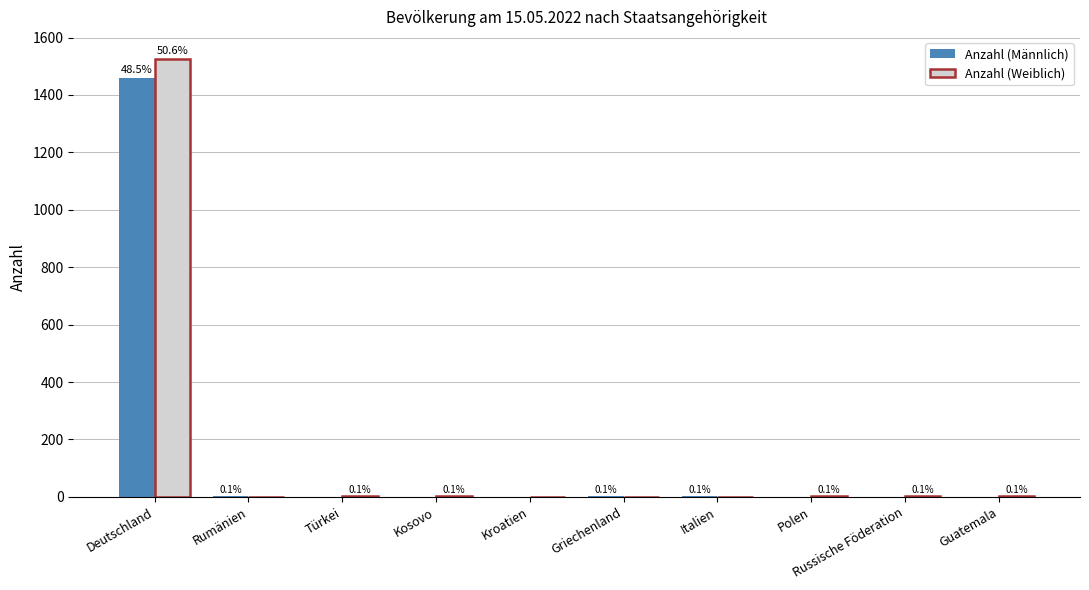

Which has a higher value, Rumänien or Guatemala?

Rumänien